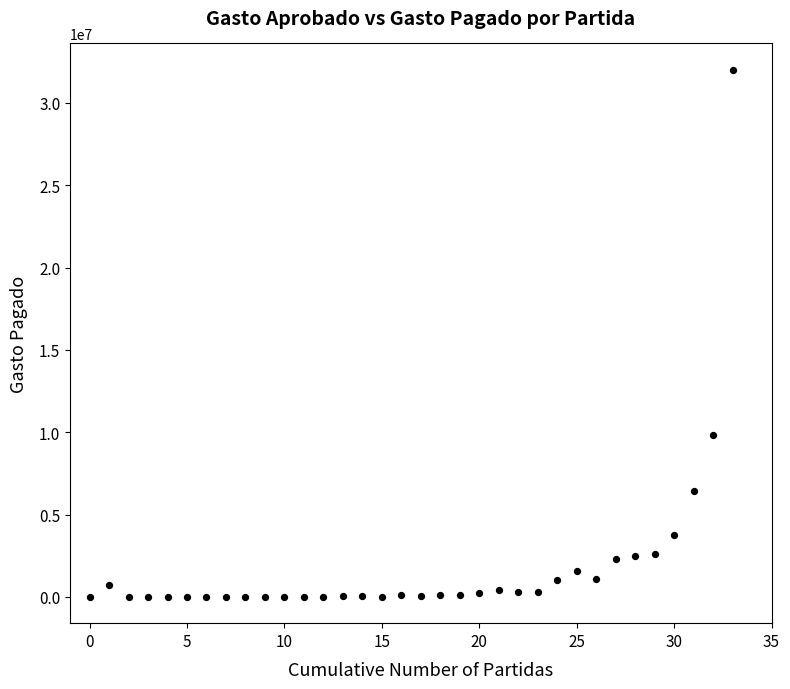

What Y value in the scatter plot is closest to 16005218?

9835694.2